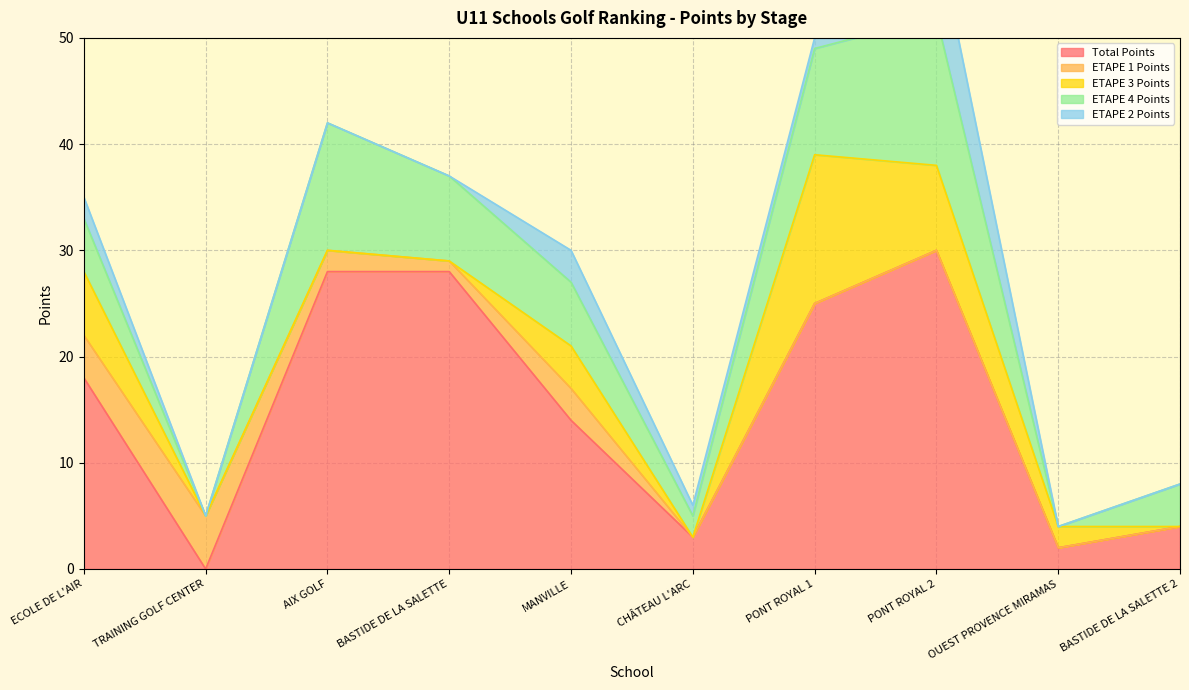

Which category has the lowest value across all series?

TRAINING GOLF CENTER